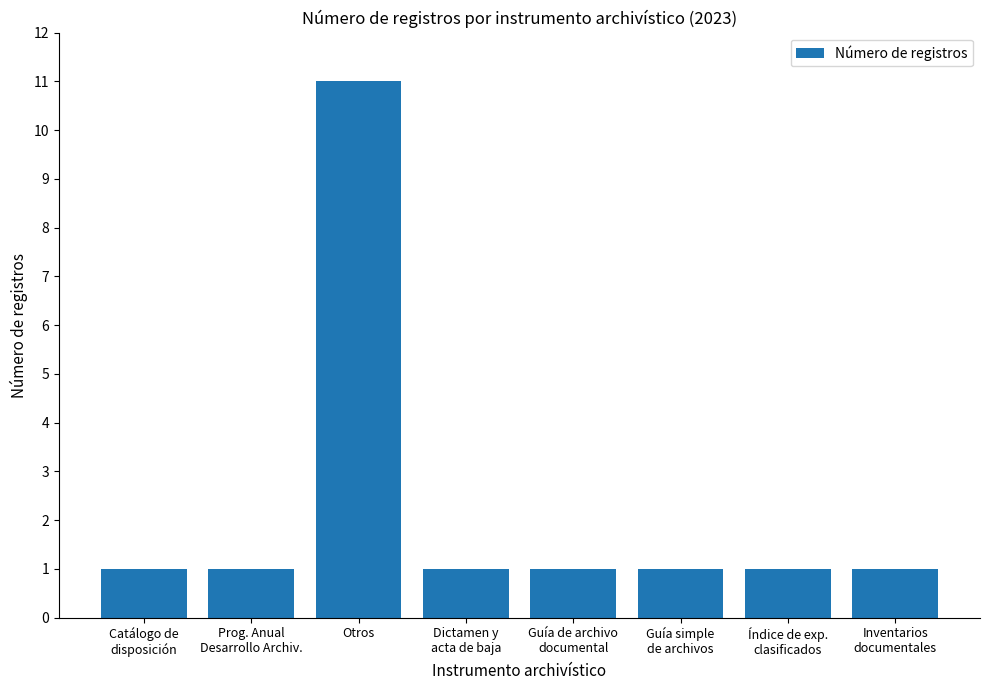

Count the number of data series in this chart.

1